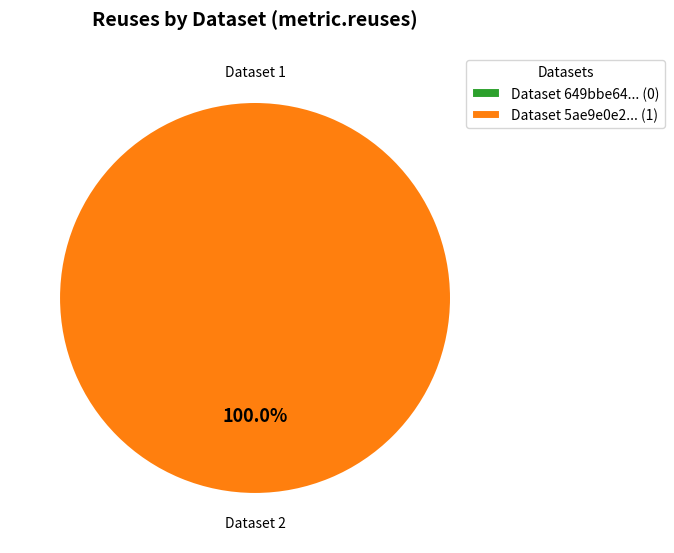

Which slice is the smallest?

649bbe64078190f899e771a4